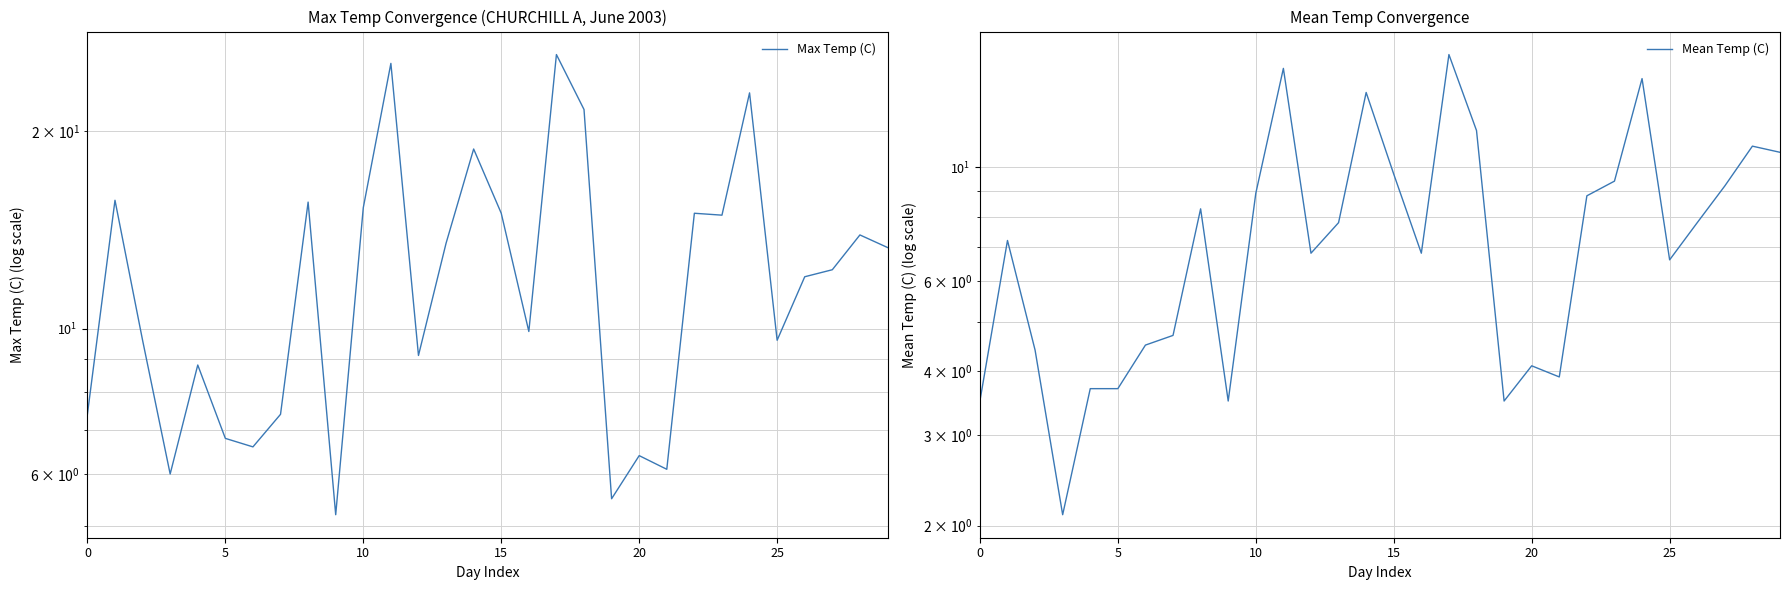

How many values in the Max Temp (C) series are below 12?

14